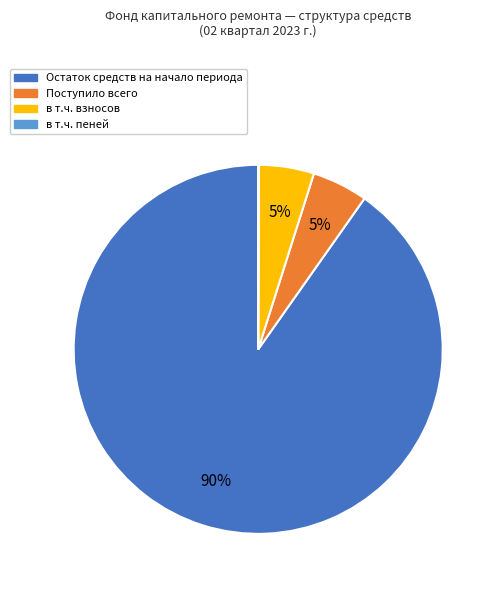

The Остаток средств на начало периода slice represents 90% of the pie. True or false?

True